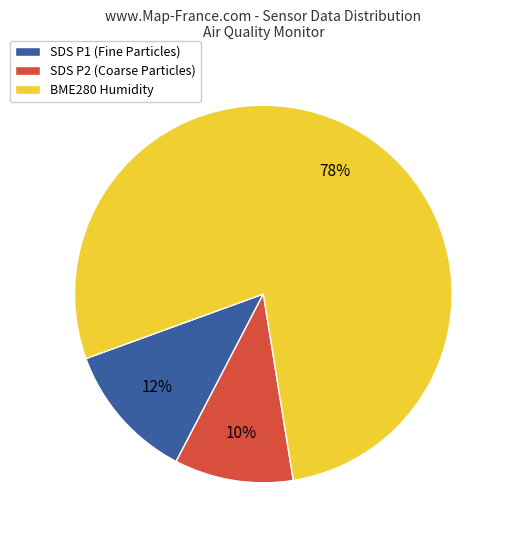

How many segments does this pie chart have?

3